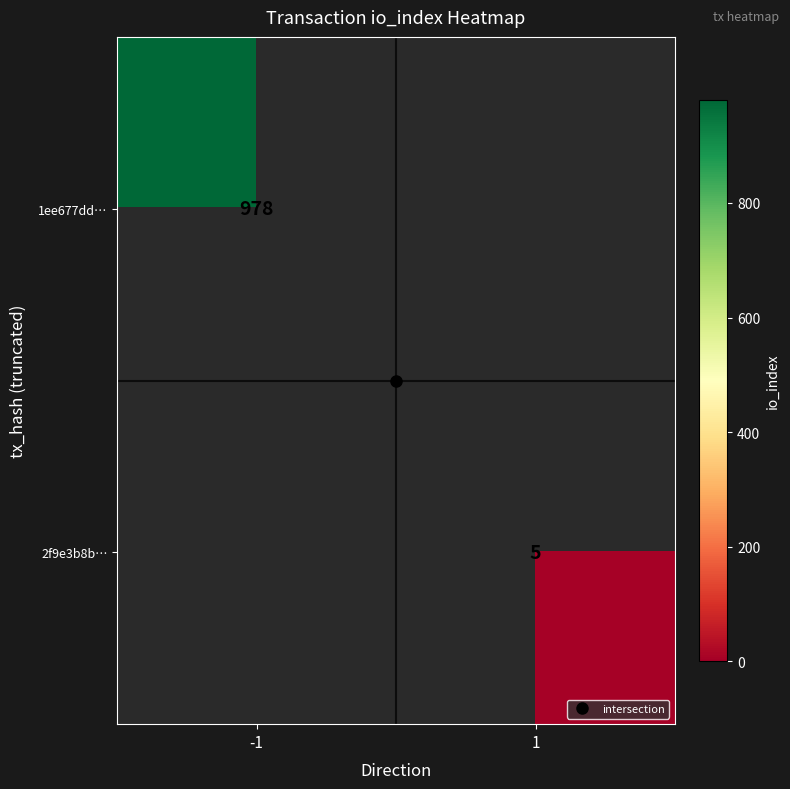

List the series in order of their overall mean, highest first.

1ee677dd…, 2f9e3b8b…